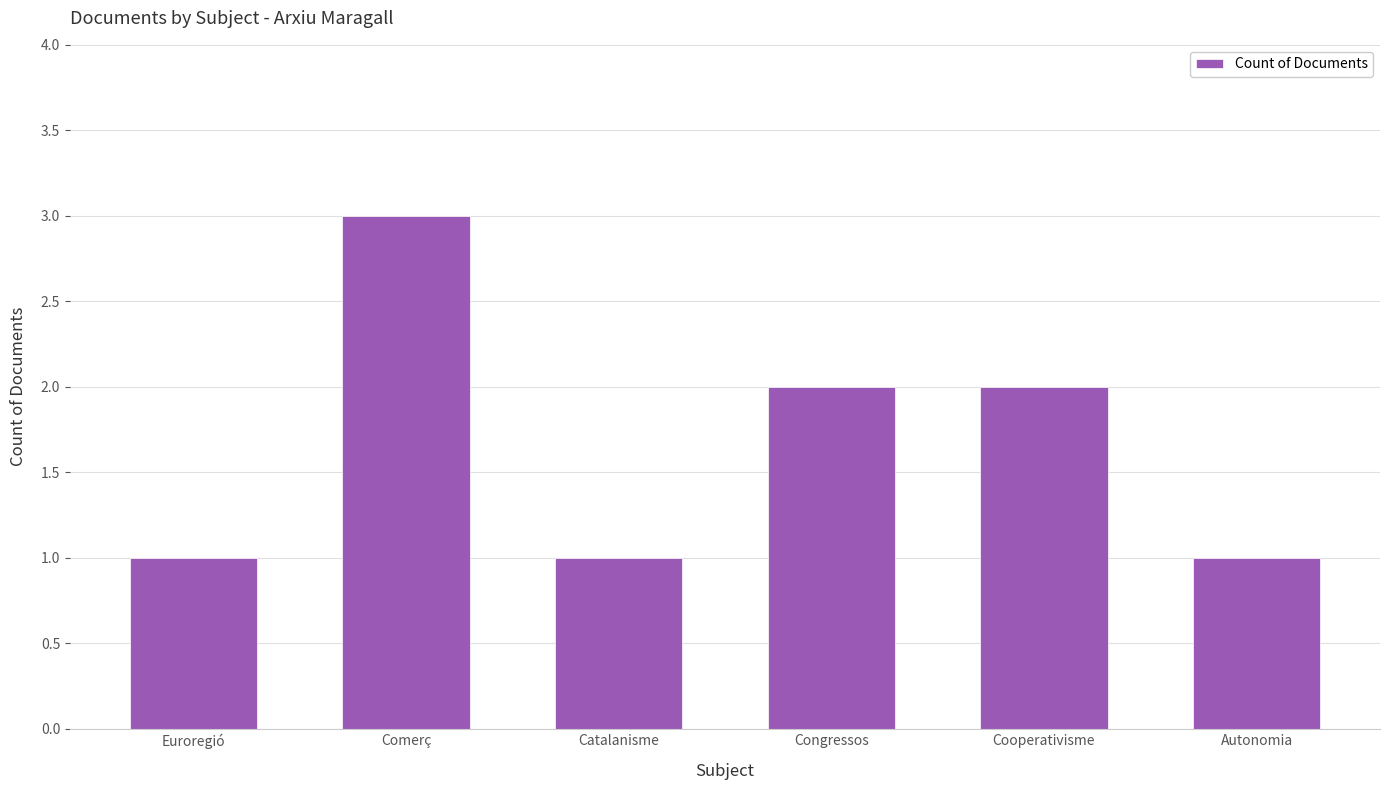

The chart shows a value of 2 at Catalanisme. True or false?

False